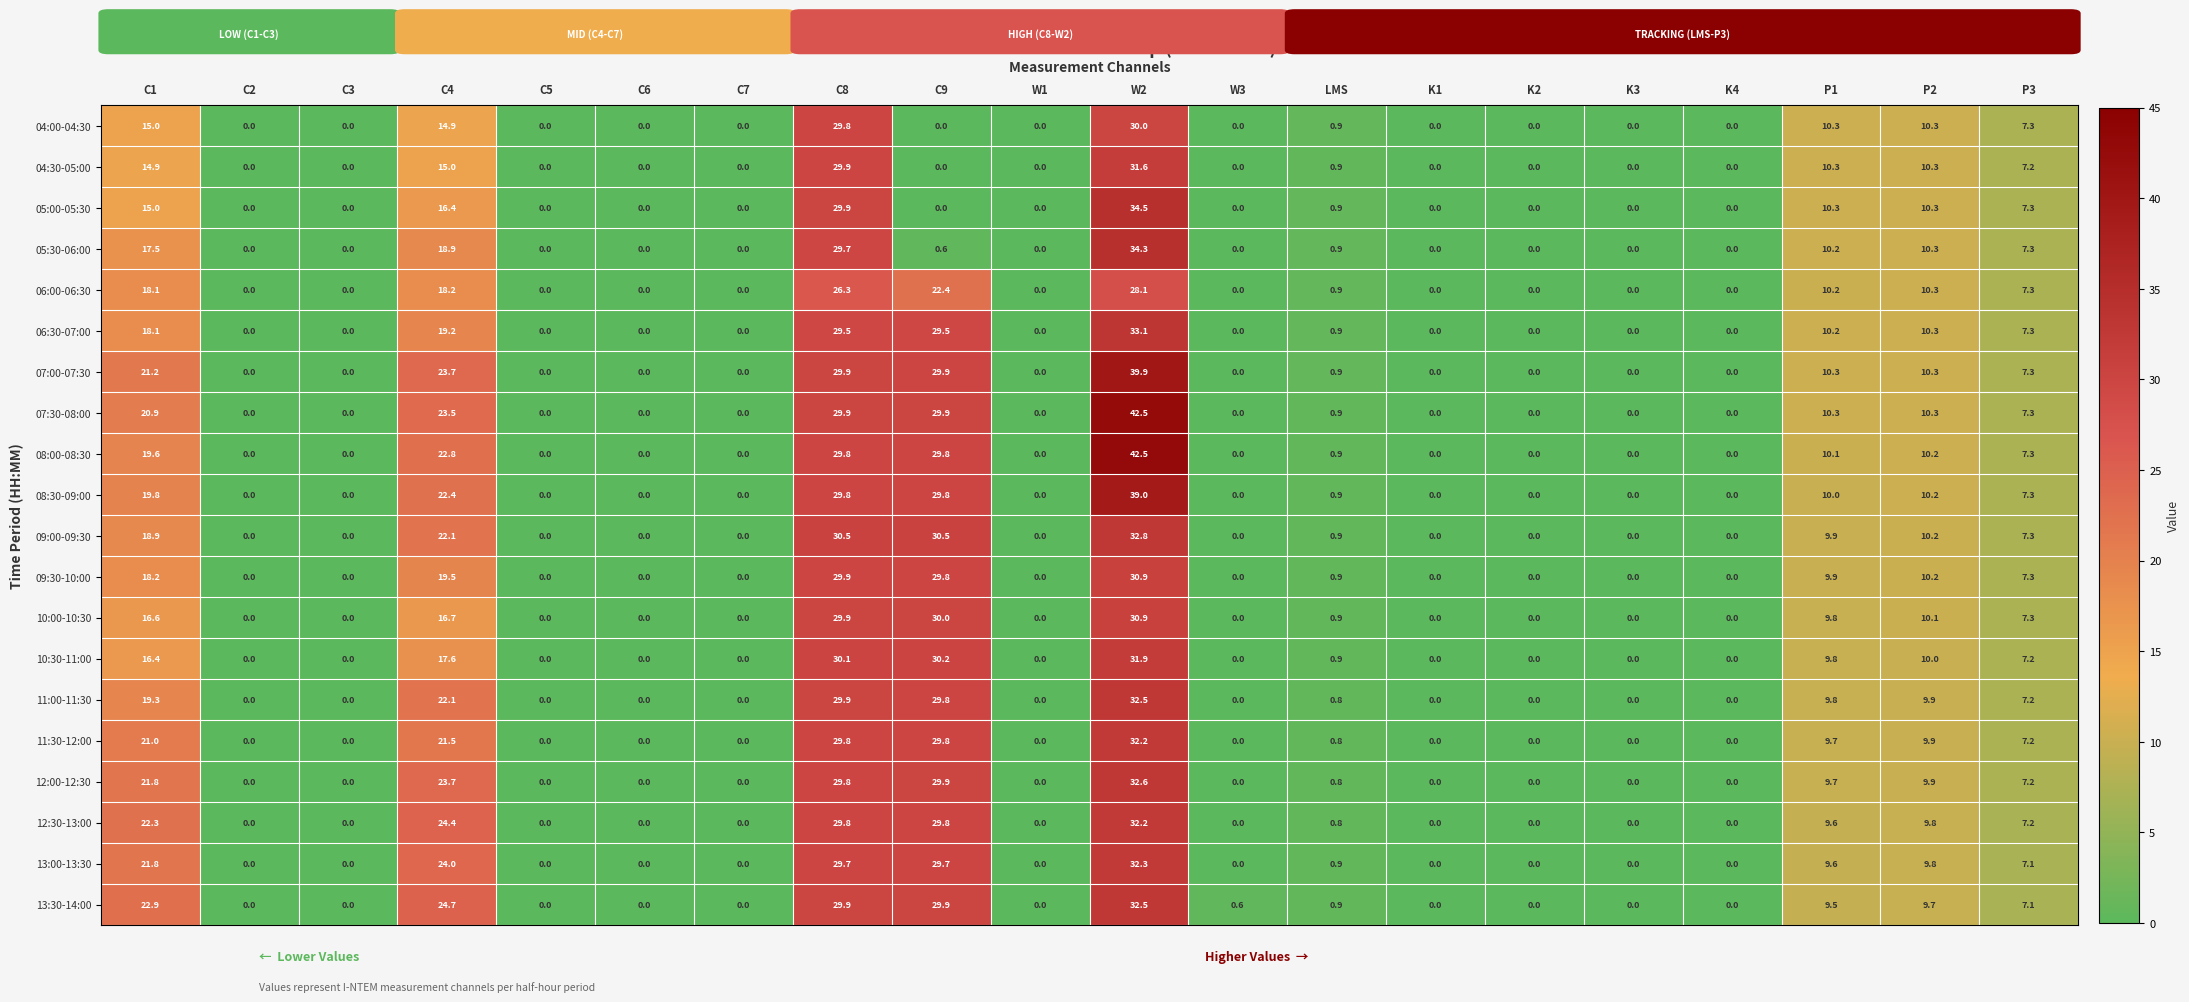

Which series has the largest total across all categories?

07:30-08:00